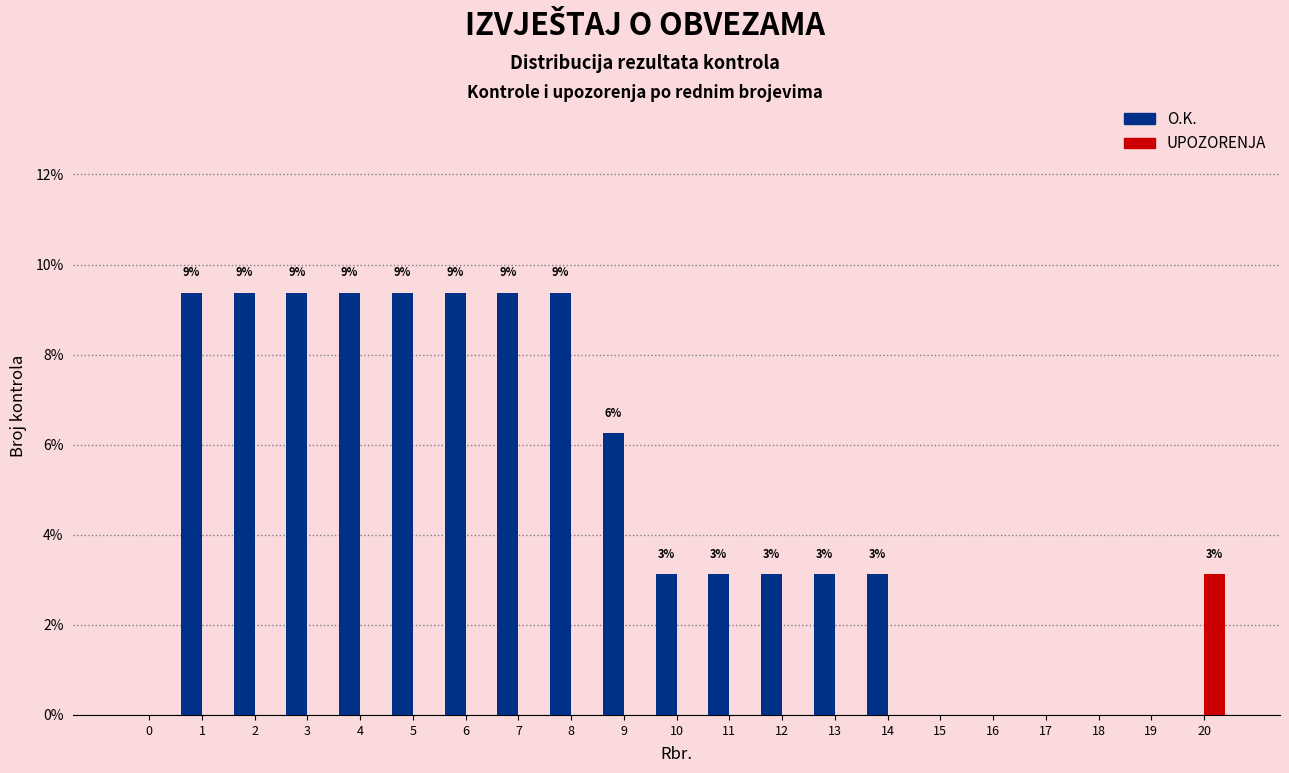

Which series changed the most between 1 and 16?

O.K.